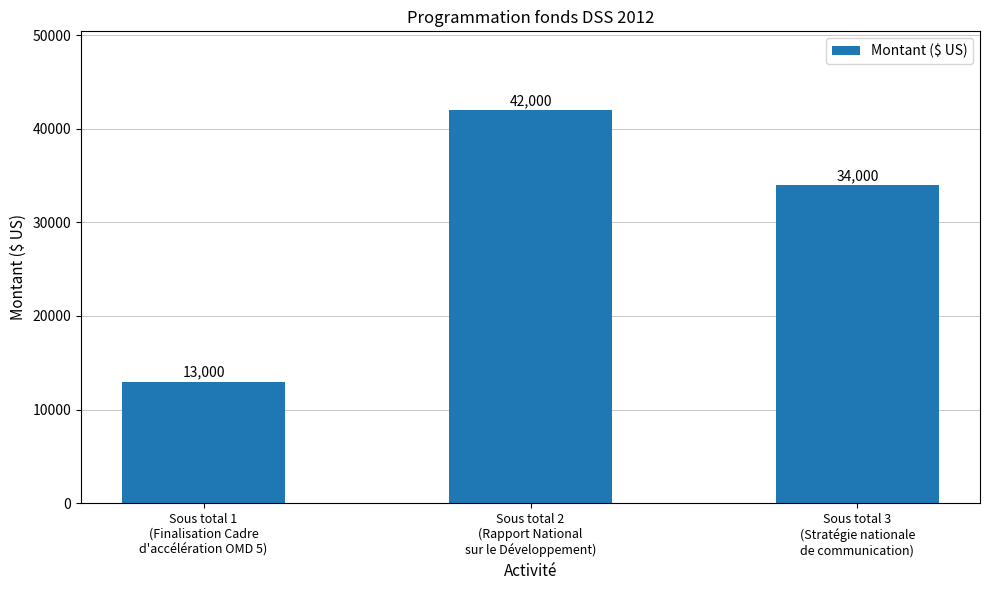

Reading right to left, extract all data points from this chart.

34000	42000	13000